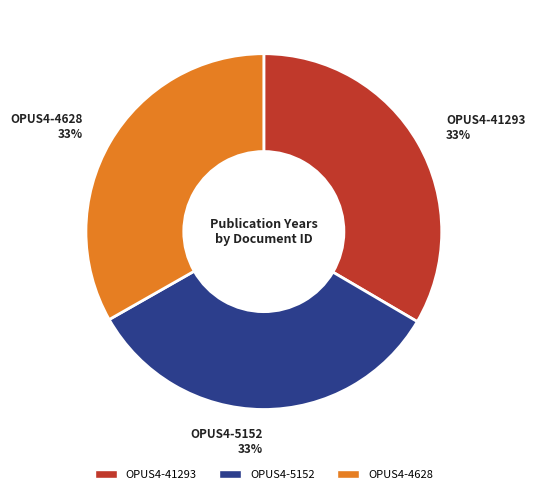

Is there any slice that represents more than half of the pie?

No